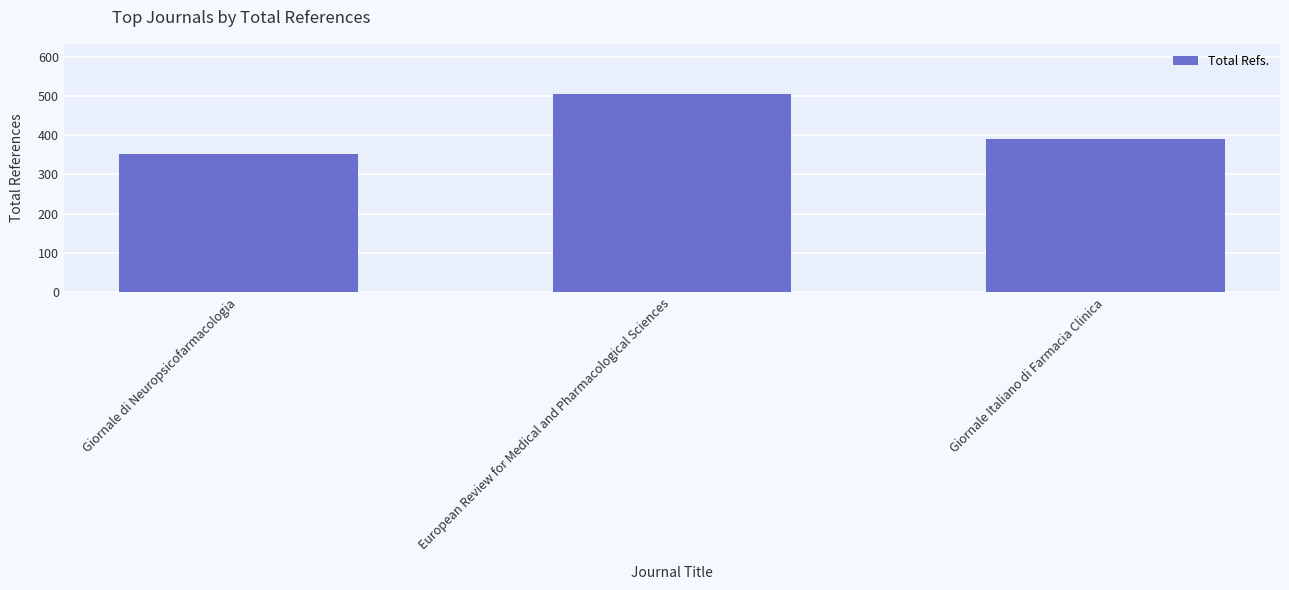

What value does the data have at European Review for Medical and Pharmacological Sciences, to the nearest 5?

505